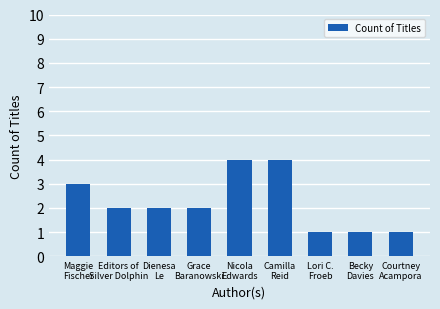

What is the ratio of the value at Grace
Baranowski to the value at Camilla
Reid?

0.5